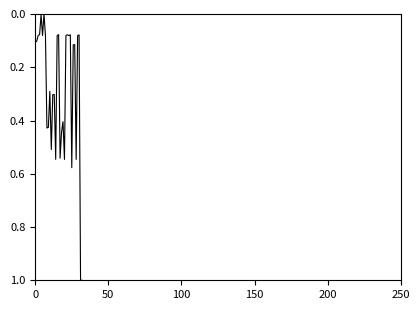

What is the maximum value shown in the chart?

1.0